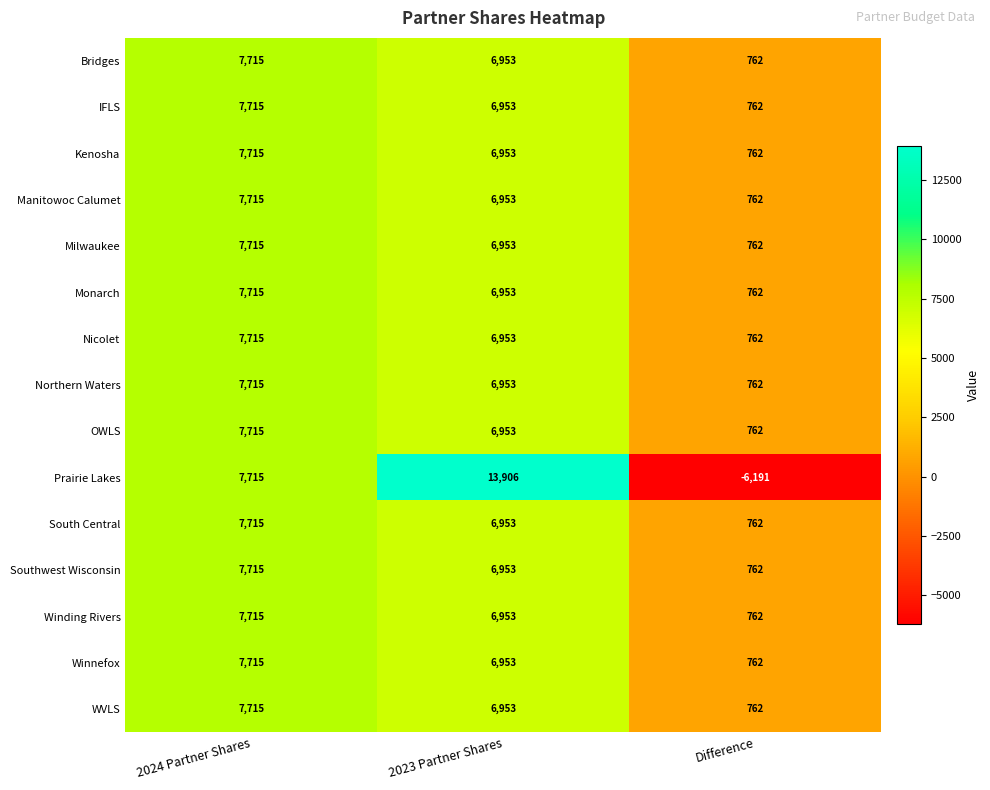

Which series has the largest range (max minus min)?

Prairie Lakes